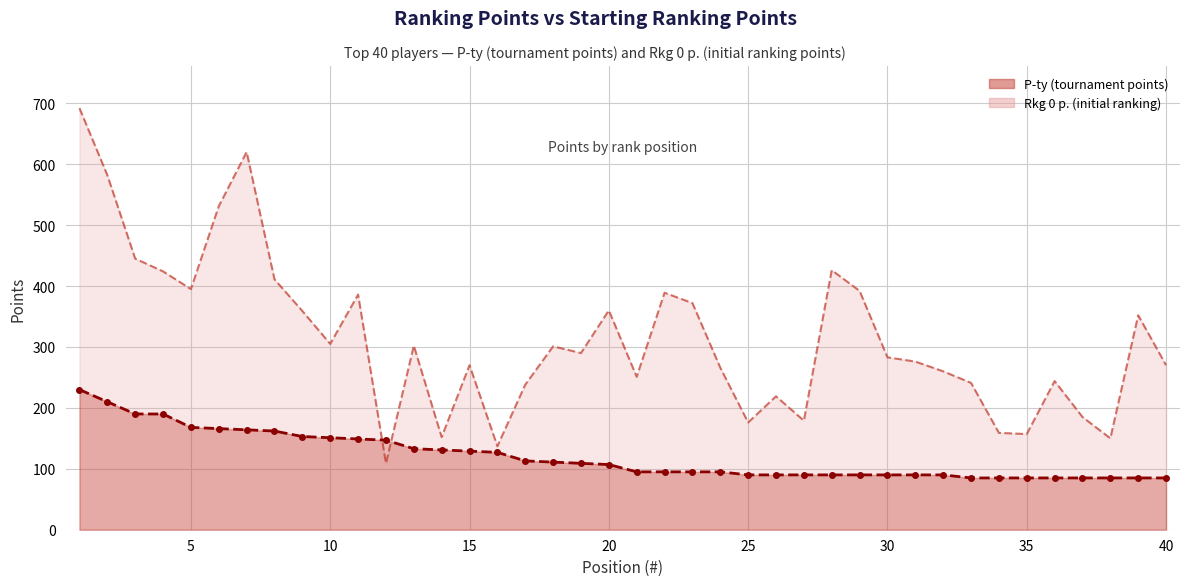

At which label does Rkg 0 p. reach its minimum?

12